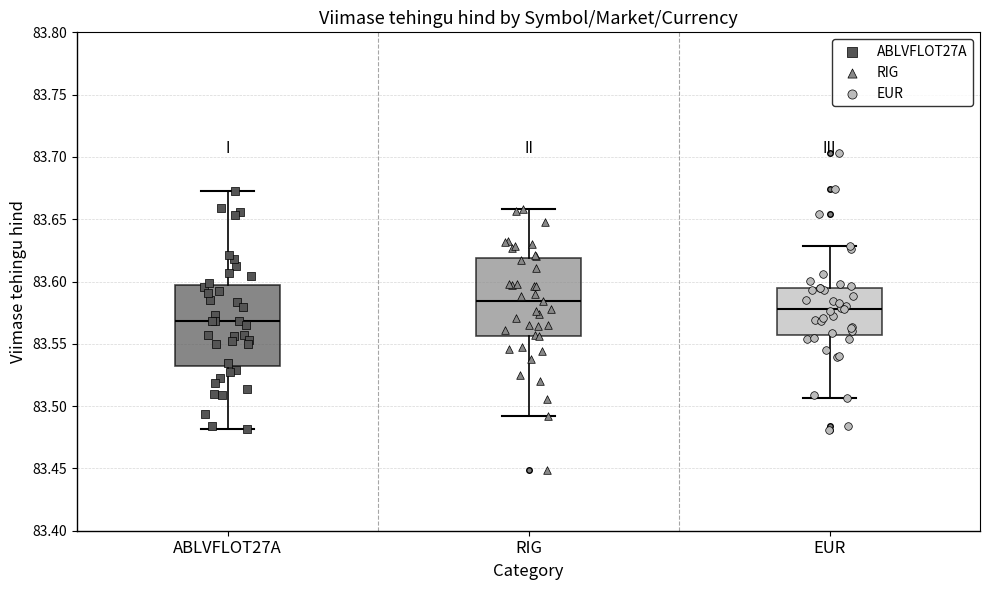

Where is the lower edge of the box for EUR on the y-axis? The values are not printed on the chart, so give them approximately, as read against the axis.

83.555